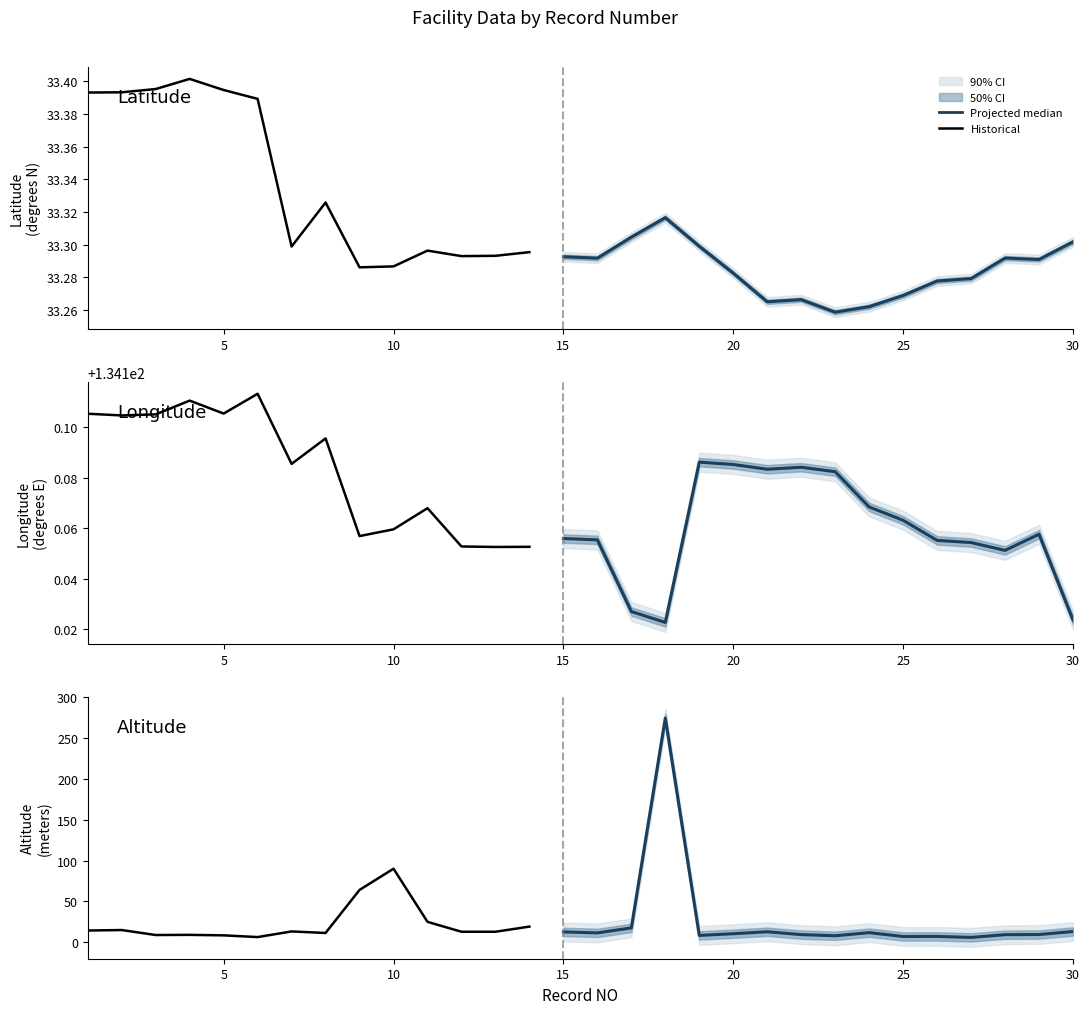

At which label does Longitude reach its peak?

6